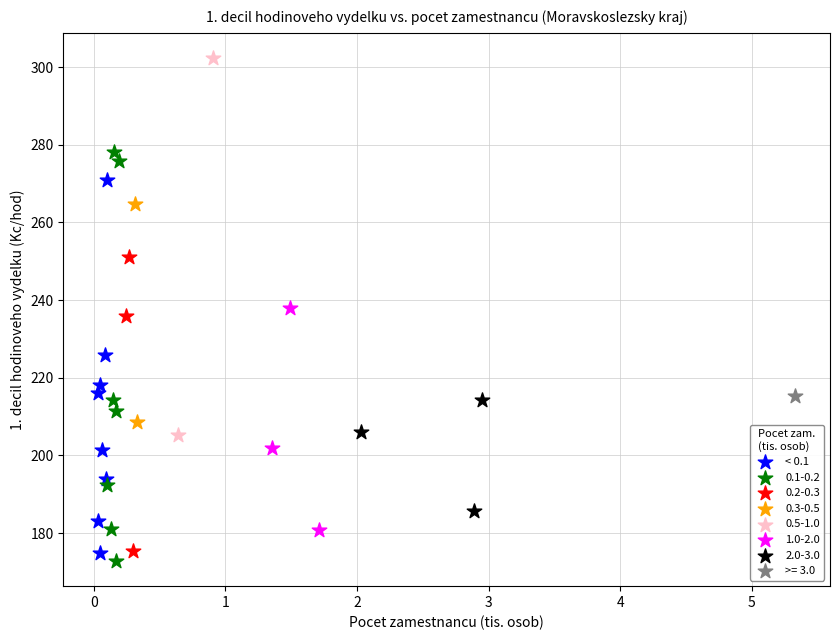

What are all the series names shown in the legend?

< 0.1, 0.1-0.2, 0.2-0.3, 0.3-0.5, 0.5-1.0, 1.0-2.0, 2.0-3.0, >= 3.0